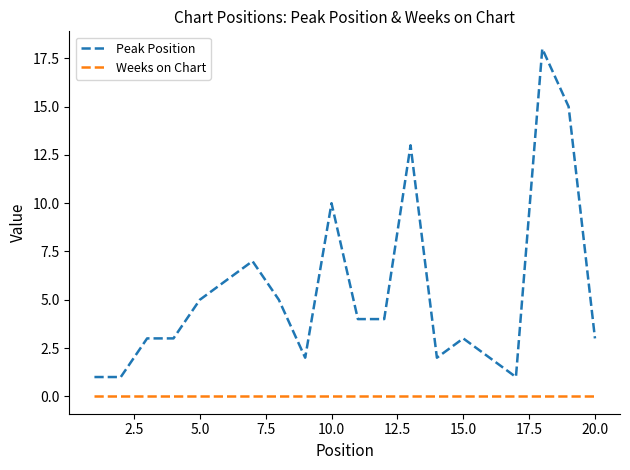

Which series has the largest total across all categories?

Peak Position